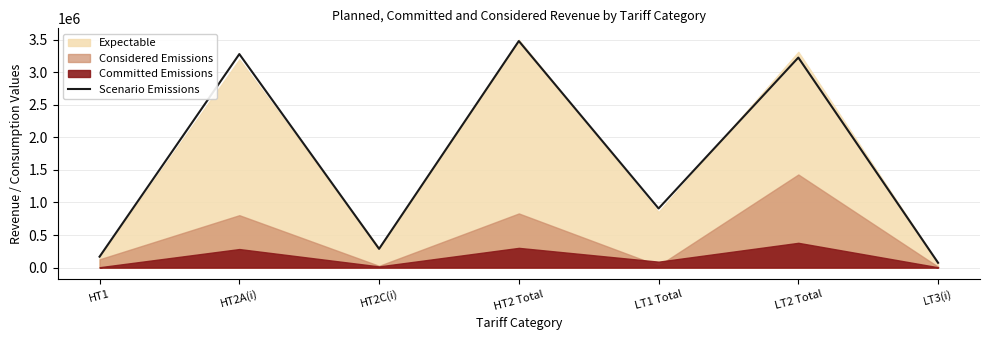

What is the sum of the values at HT2A(i) and LT3(i)?

3352111